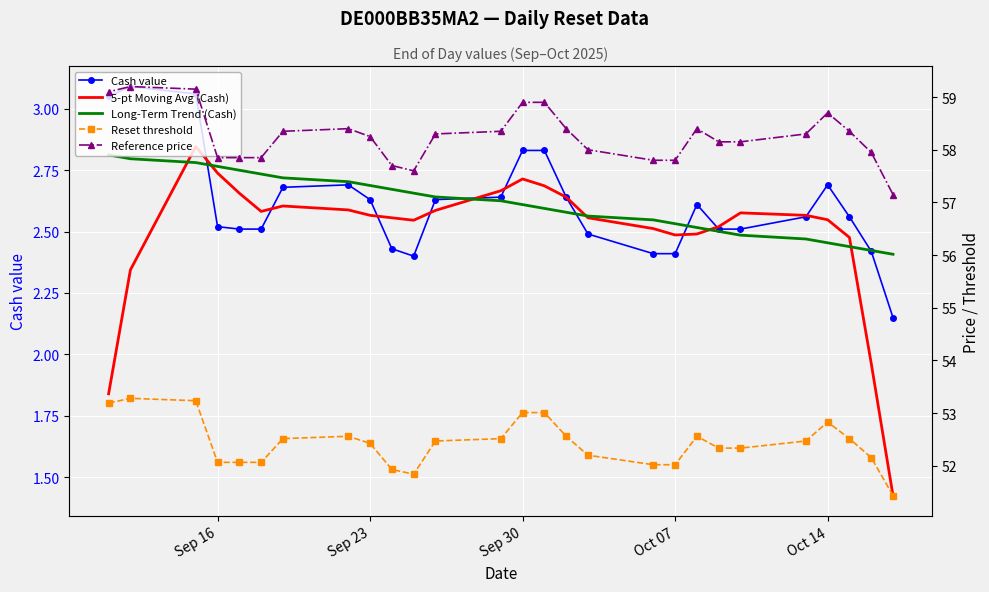

How many lines are shown in the chart?

5